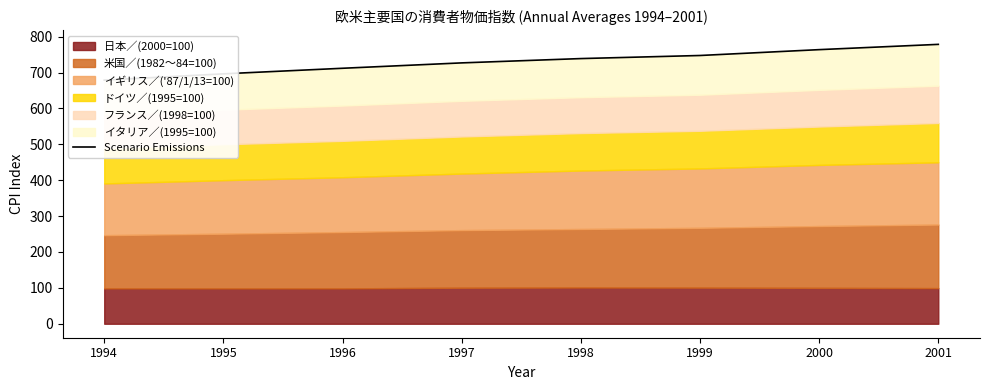

Reading right to left, transcribe all the data shown in this chart.

778.4	763.7	747.4	738.8	726.8	711.8	696.3	678.8